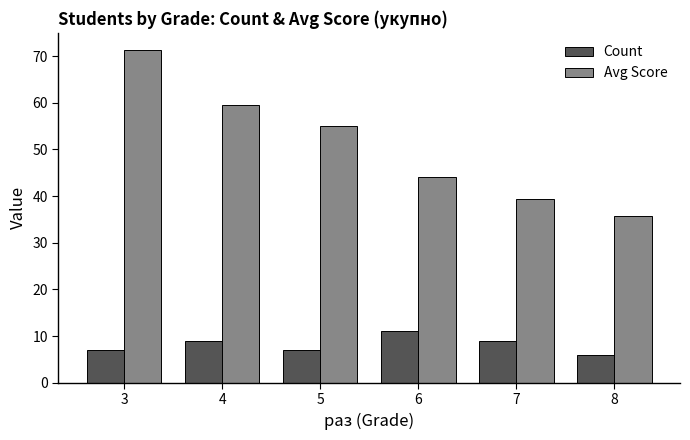

What is the approximate value of Count at 8?

6.0